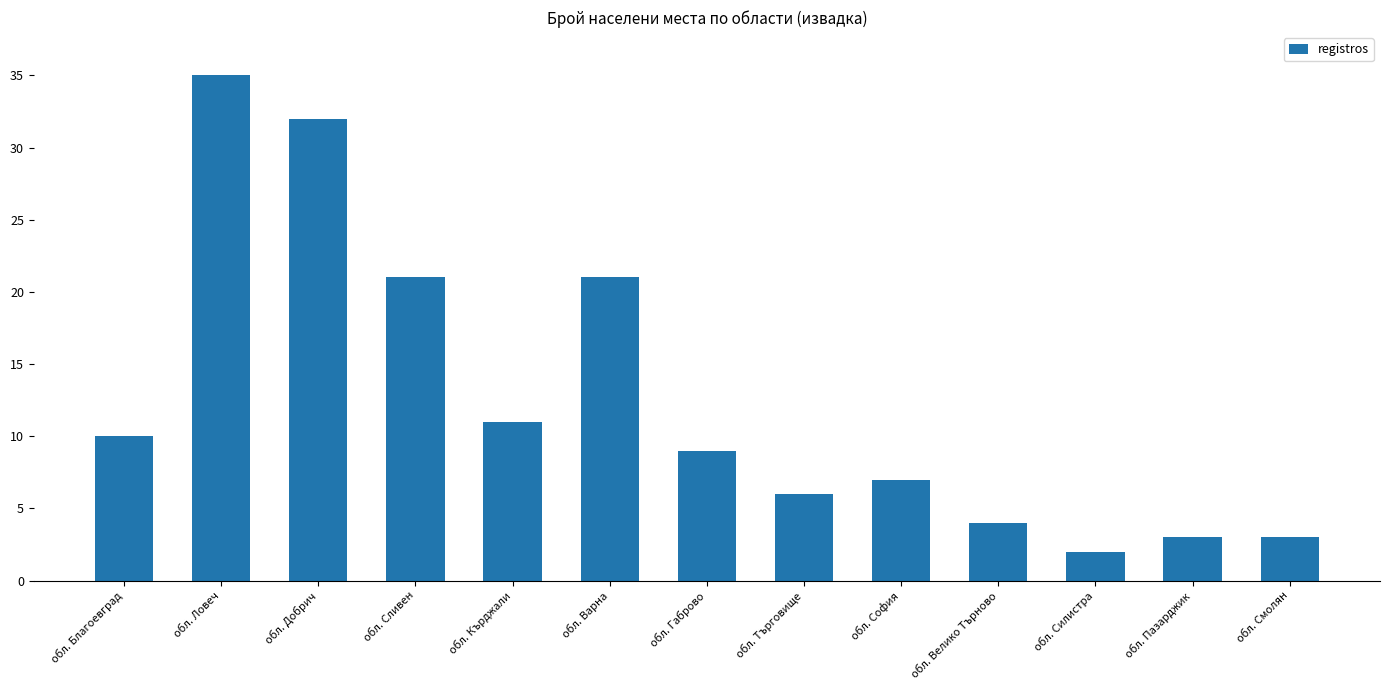

What is the label of the 10th bar from the left?

обл. Велико Търново